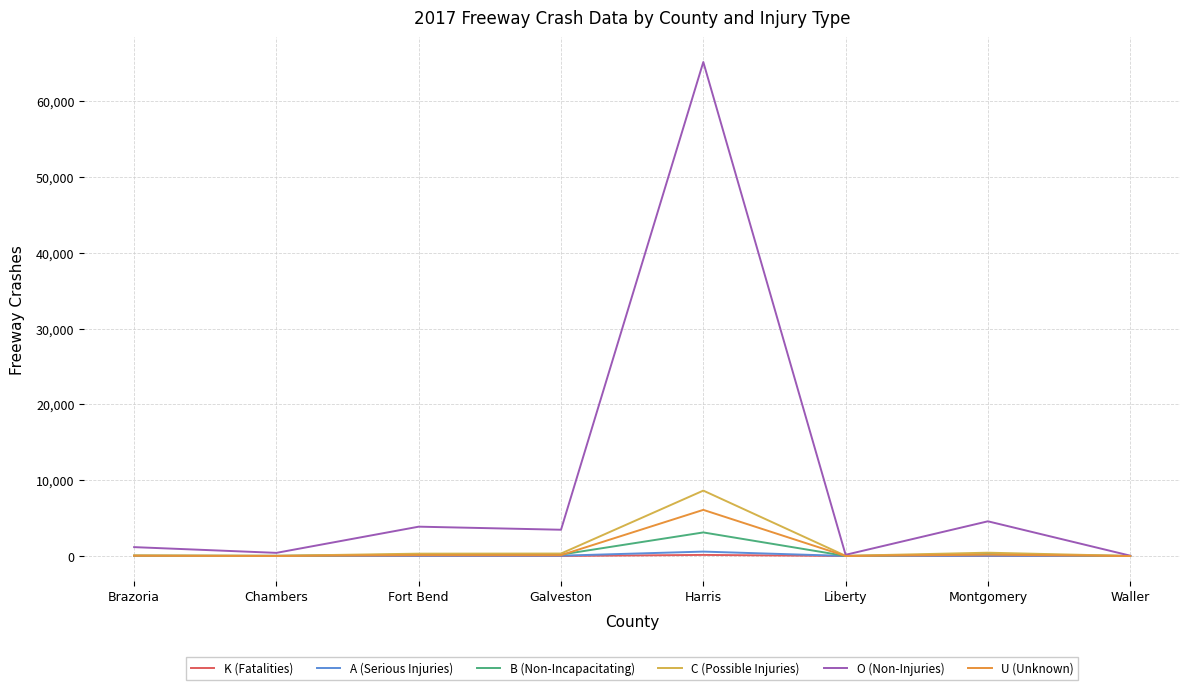

Which series has the largest range (max minus min)?

O (Non-Injuries)